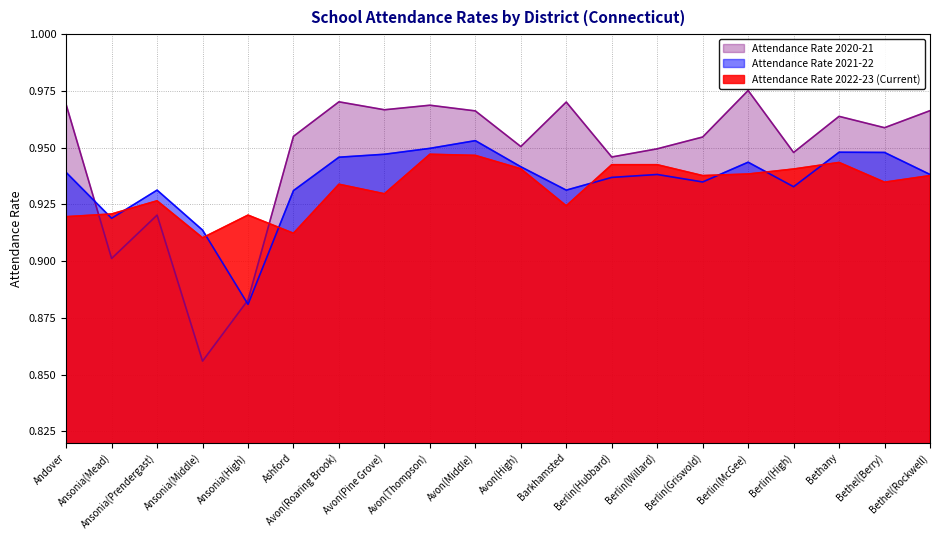

Reading left to right, extract all data points from this chart.

Attendance Rate 2022-23 (Current): 0.9	0.9	0.9	0.9	0.9	0.9	0.9	0.9	0.9	0.9	0.9	0.9	0.9	0.9	0.9	0.9	0.9	0.9	0.9	0.9
Attendance Rate 2021-22: 0.9	0.9	0.9	0.9	0.9	0.9	0.9	0.9	0.9	1.0	0.9	0.9	0.9	0.9	0.9	0.9	0.9	0.9	0.9	0.9
Attendance Rate 2020-21: 1.0	0.9	0.9	0.9	0.9	1.0	1.0	1.0	1.0	1.0	1.0	1.0	0.9	0.9	1.0	1.0	0.9	1.0	1.0	1.0